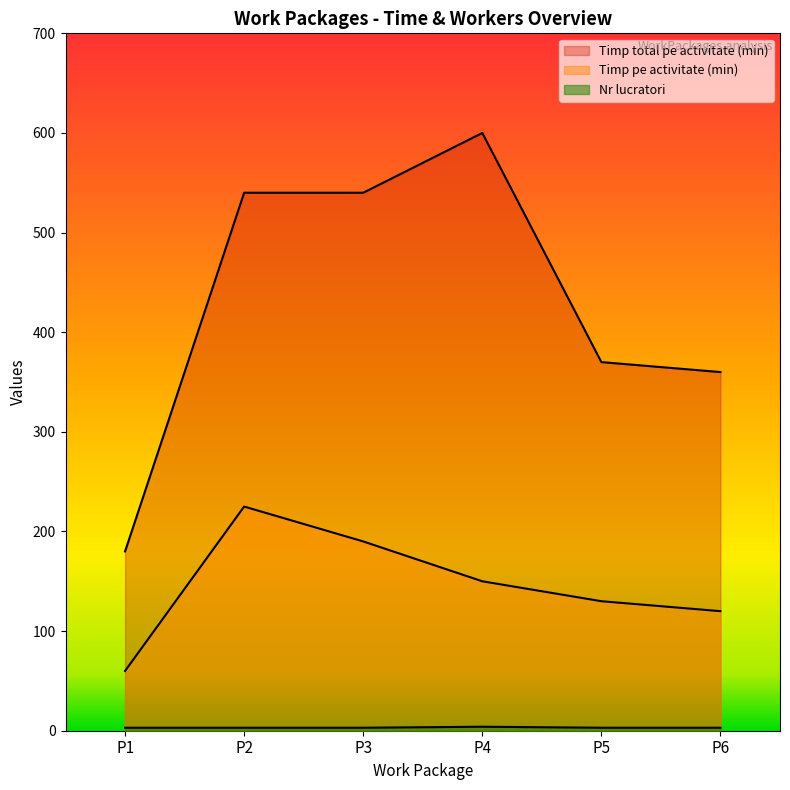

What is the minimum value for Timp total pe activitate (min)?

180